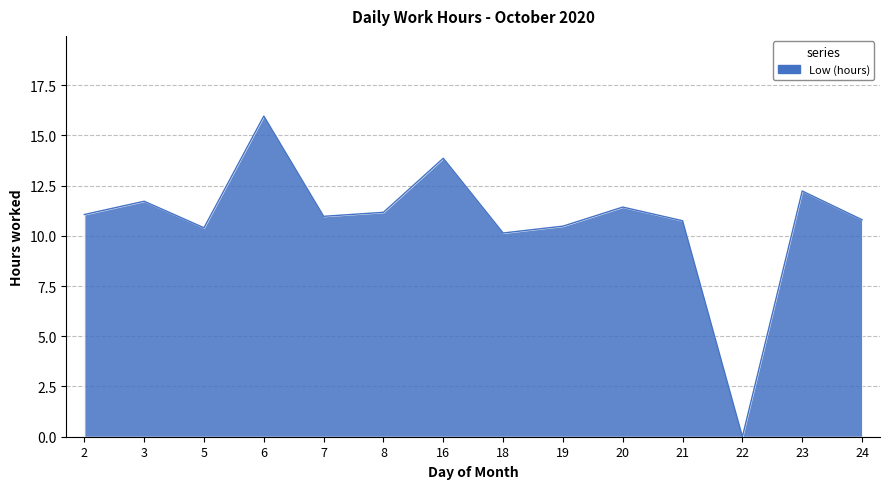

Reading left to right, list all the values displayed in this chart.

11.1	11.7	10.4	16.0	11.0	11.2	13.9	10.1	10.5	11.4	10.8	0.0	12.2	10.8